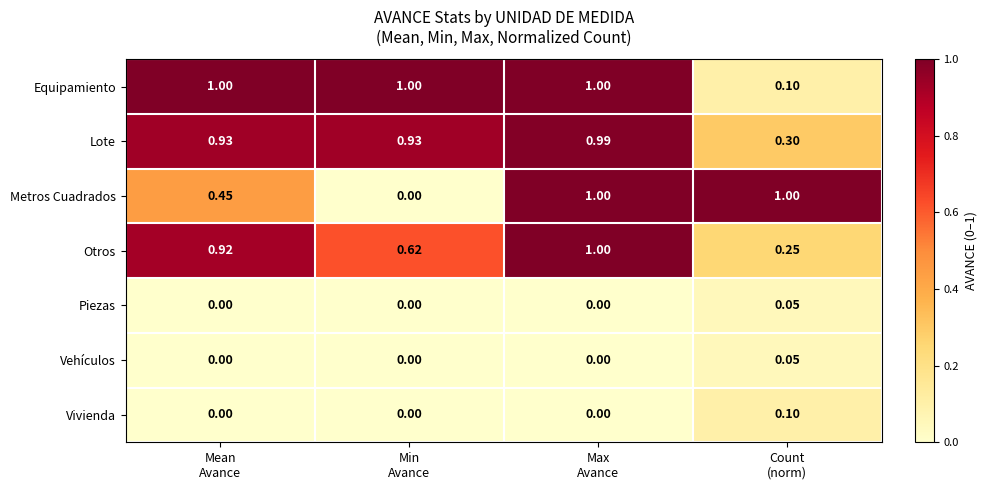

Which series has the widest spread of values?

Metros Cuadrados